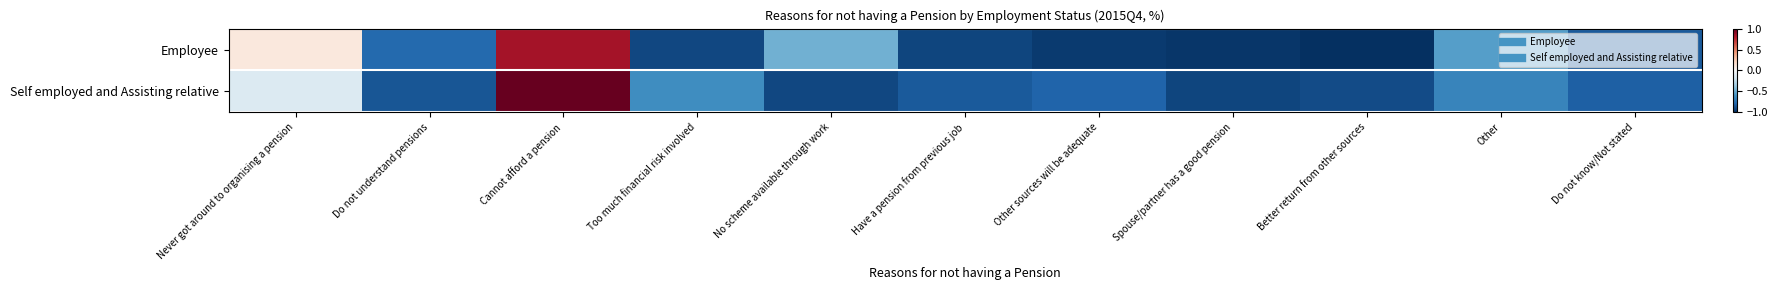

Between Never got around to organising a pension and Too much financial risk involved, which series saw the biggest shift?

Employee